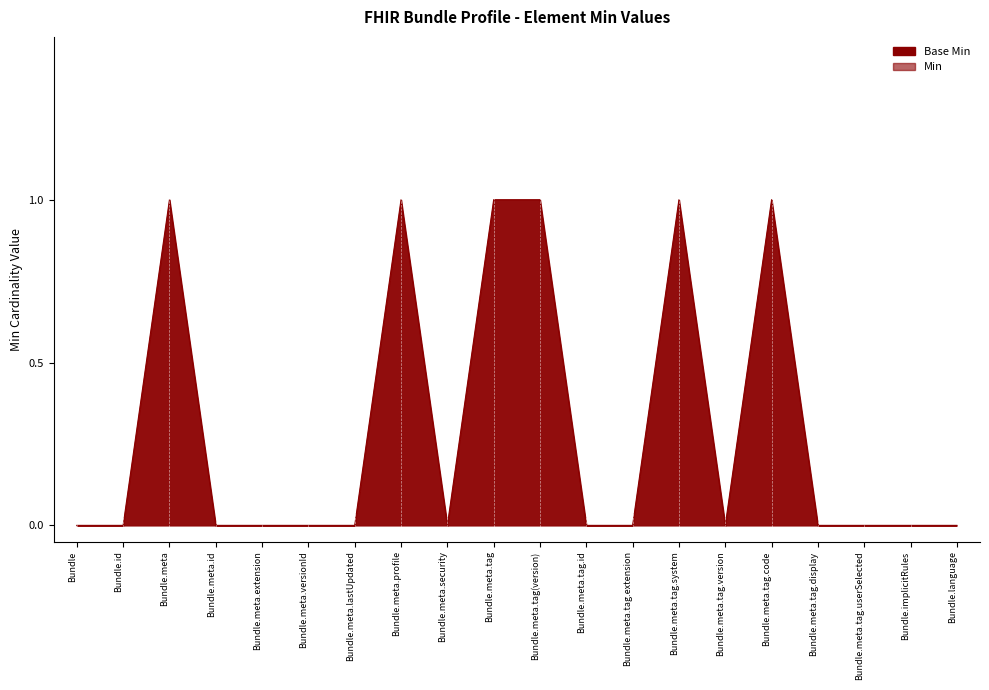

Reading left to right, extract all data points from this chart.

Bundle=0	Bundle.id=0	Bundle.meta=1	Bundle.meta.id=0	Bundle.meta.extension=0	Bundle.meta.versionId=0	Bundle.meta.lastUpdated=0	Bundle.meta.profile=1	Bundle.meta.security=0	Bundle.meta.tag=1	Bundle.meta.tag(version)=1	Bundle.meta.tag.id=0	Bundle.meta.tag.extension=0	Bundle.meta.tag.system=1	Bundle.meta.tag.version=0	Bundle.meta.tag.code=1	Bundle.meta.tag.display=0	Bundle.meta.tag.userSelected=0	Bundle.implicitRules=0	Bundle.language=0